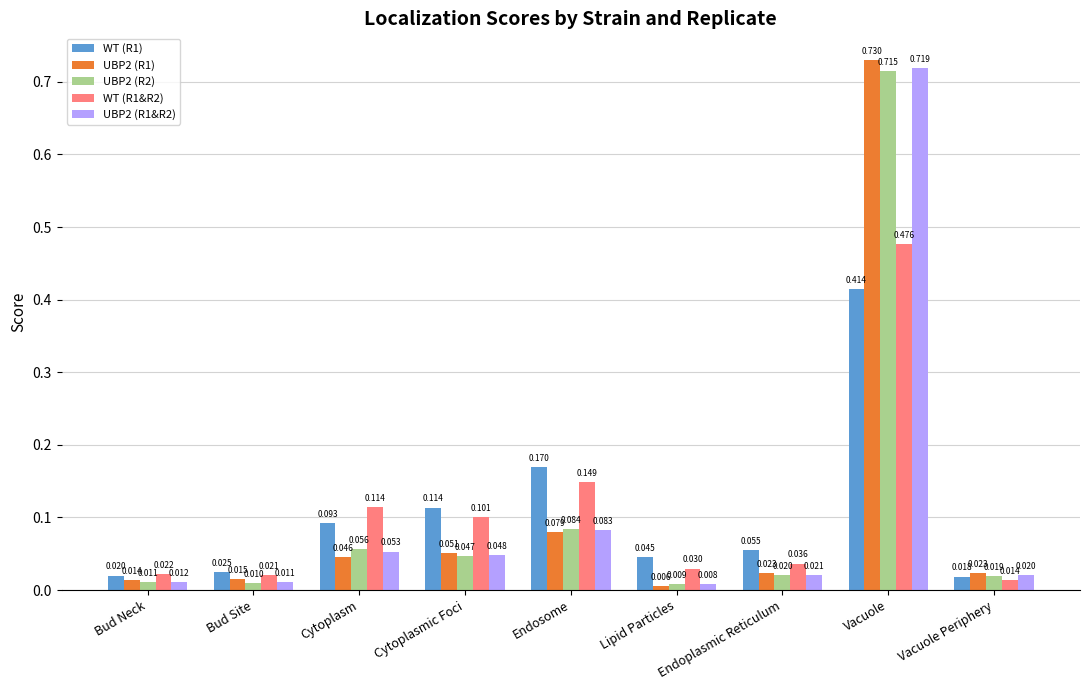

How many groups of bars are there?

9